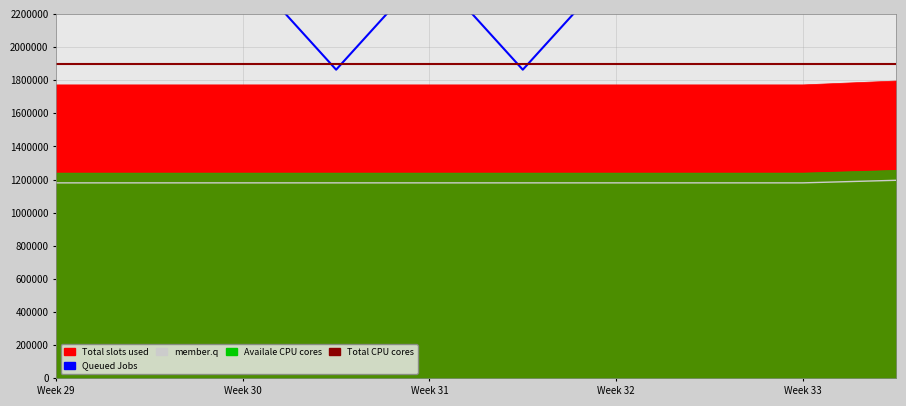

What is the value of the Total CPU cores point at the 6th from the left?

1900000.0